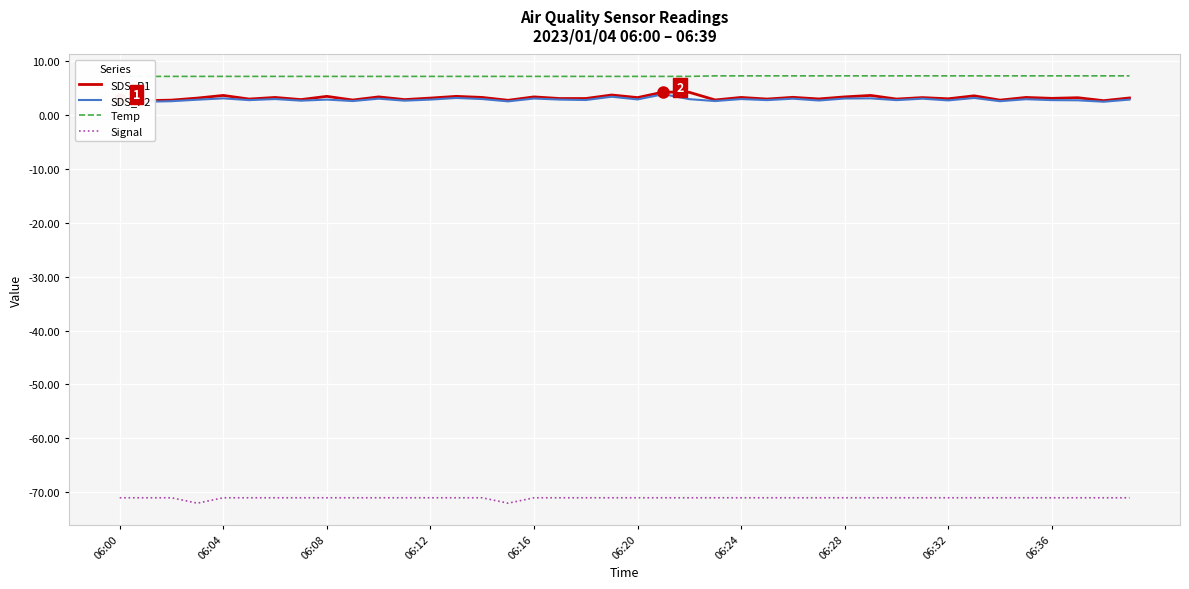

What is the label of the 24th point from the left?

23